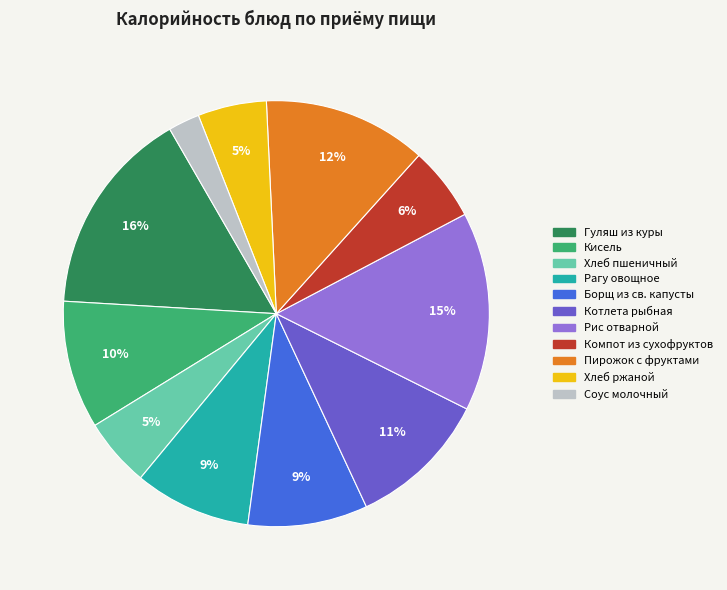

Count the number of slices in the pie.

11